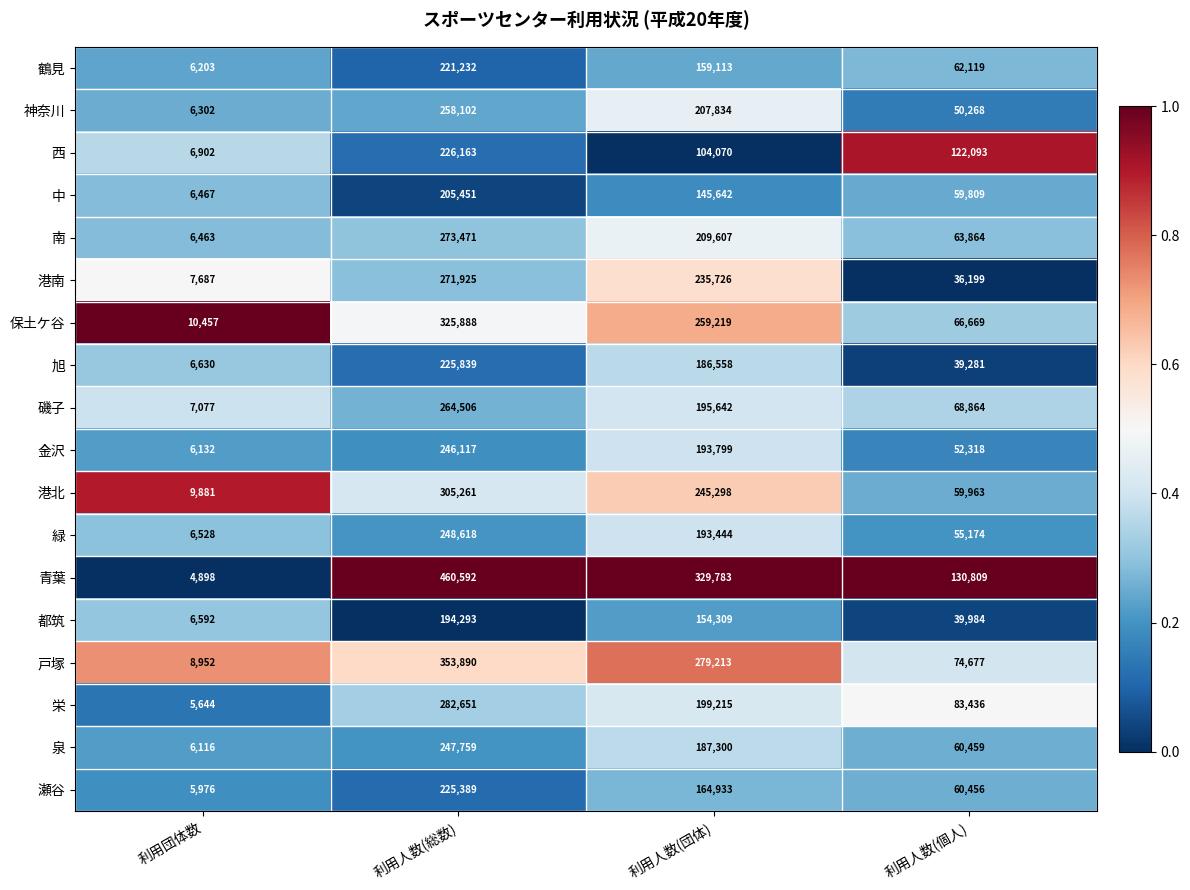

The 瀬谷 series shows 380371 at 利用人数(総数). True or false?

False